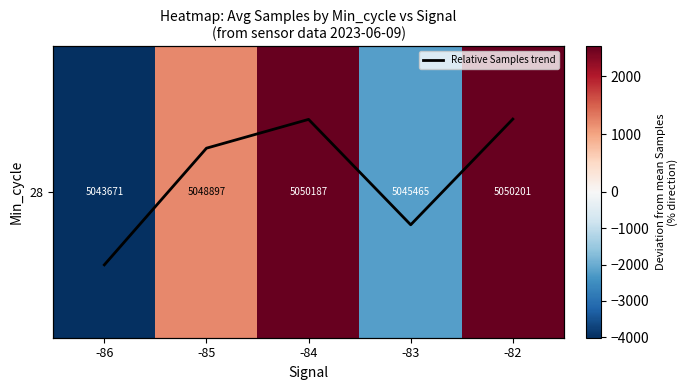

List the series in order of their peak value, lowest first.

Relative Samples trend, 28